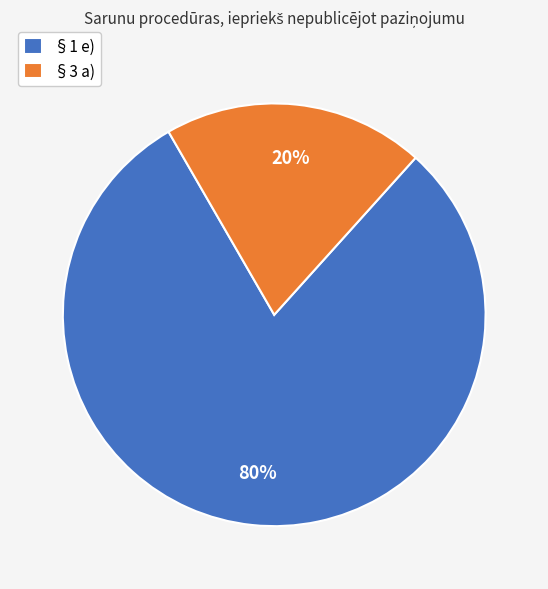

The §3 a) slice represents 25% of the pie. True or false?

False